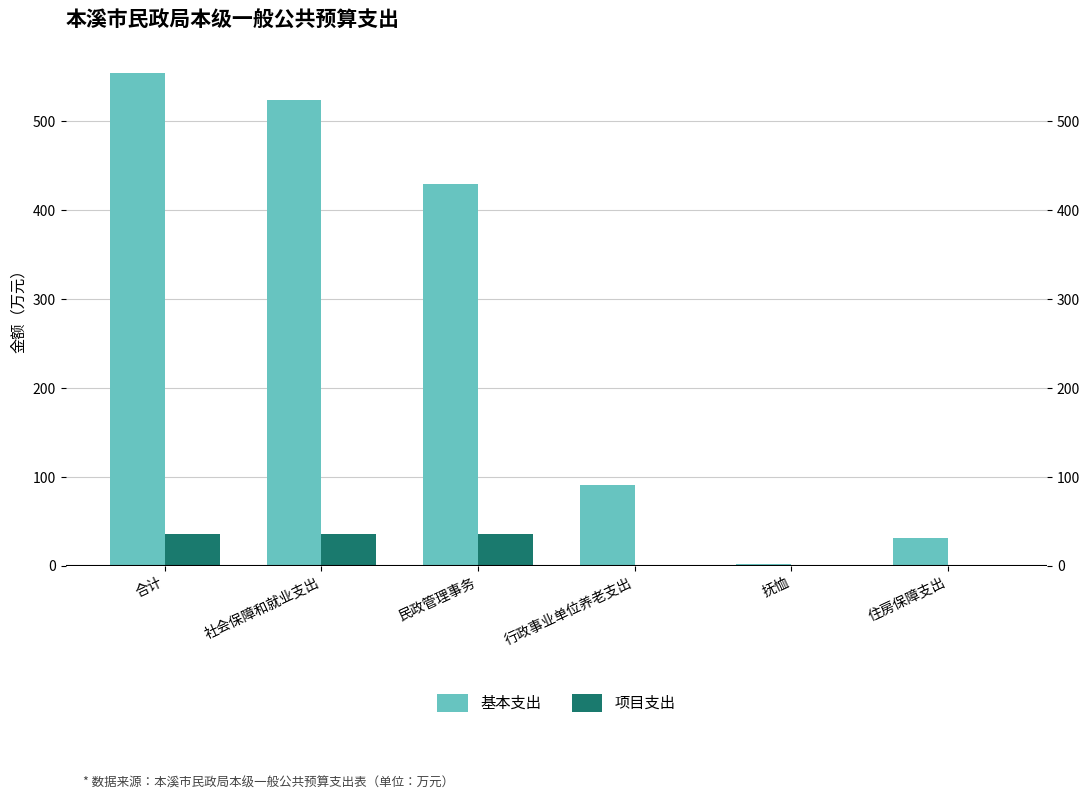

What is the minimum value for 基本支出?

2.1